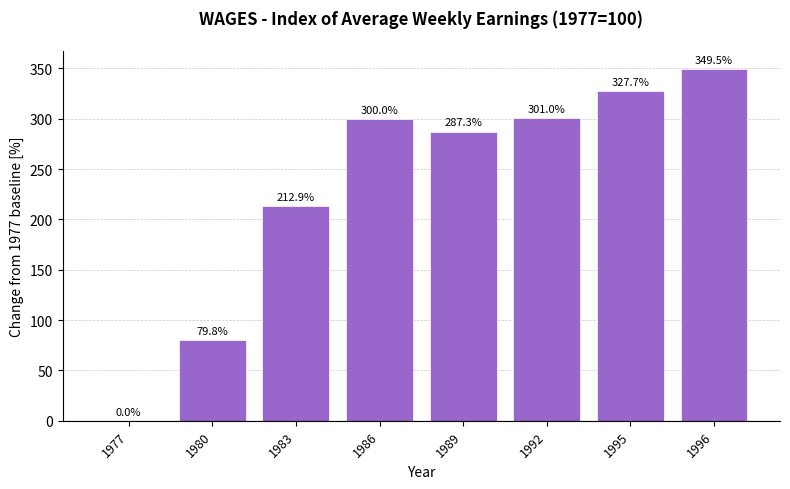

How many data points are above 299?

4